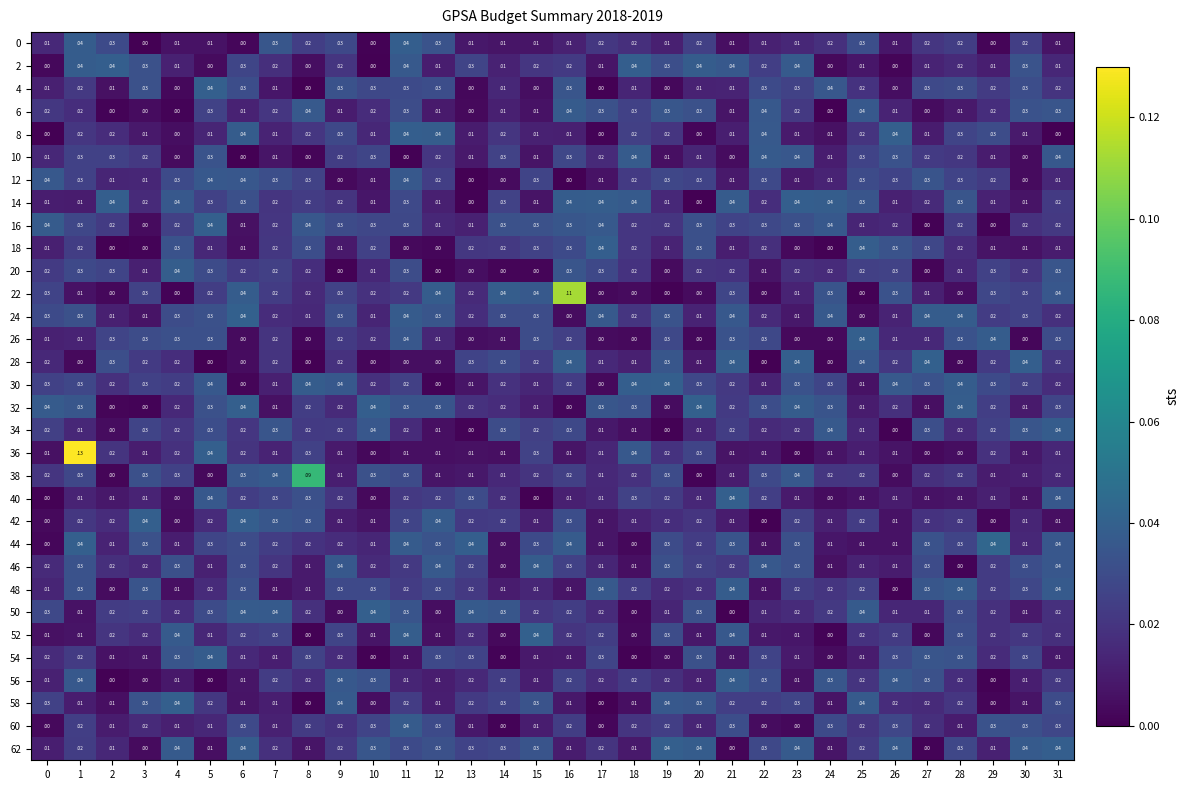

How many distinct data groups are displayed?

32